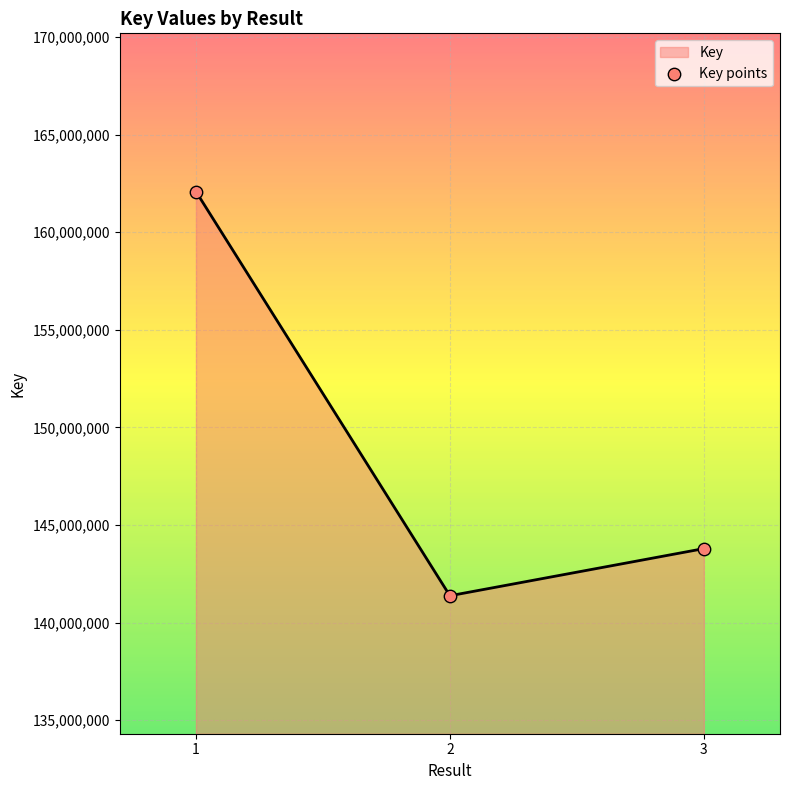

Which has a higher value, 2 or 1?

1